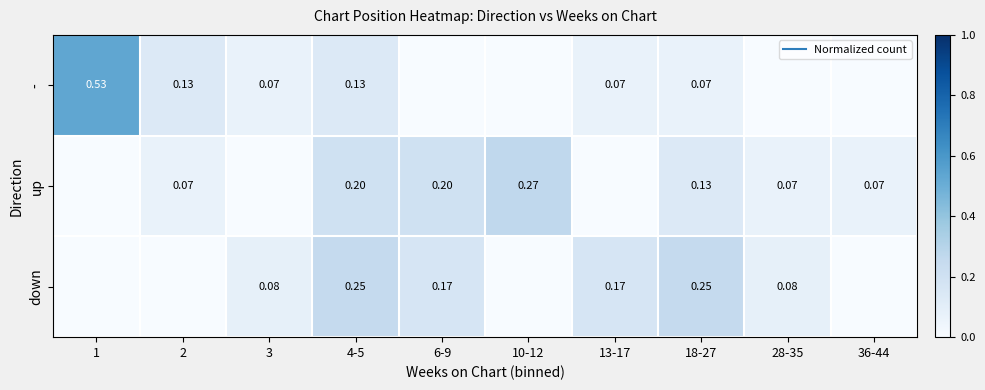

At which category is the sum across all series the highest?

4-5